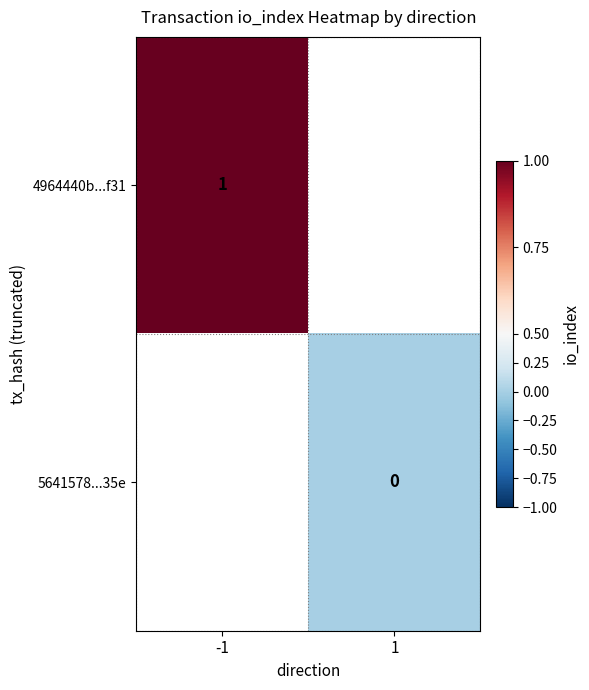

Between -1 and 1, which is larger?

1